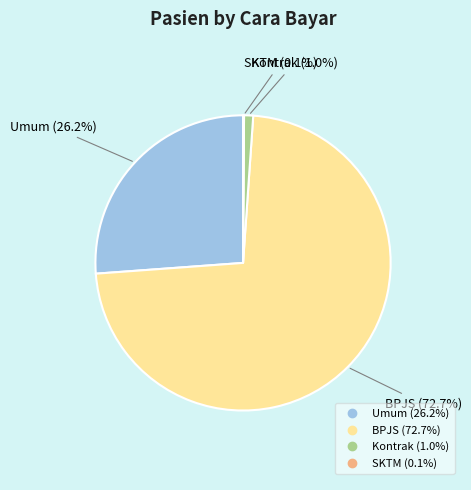

What percentage is NOT represented by Umum?

73.8%